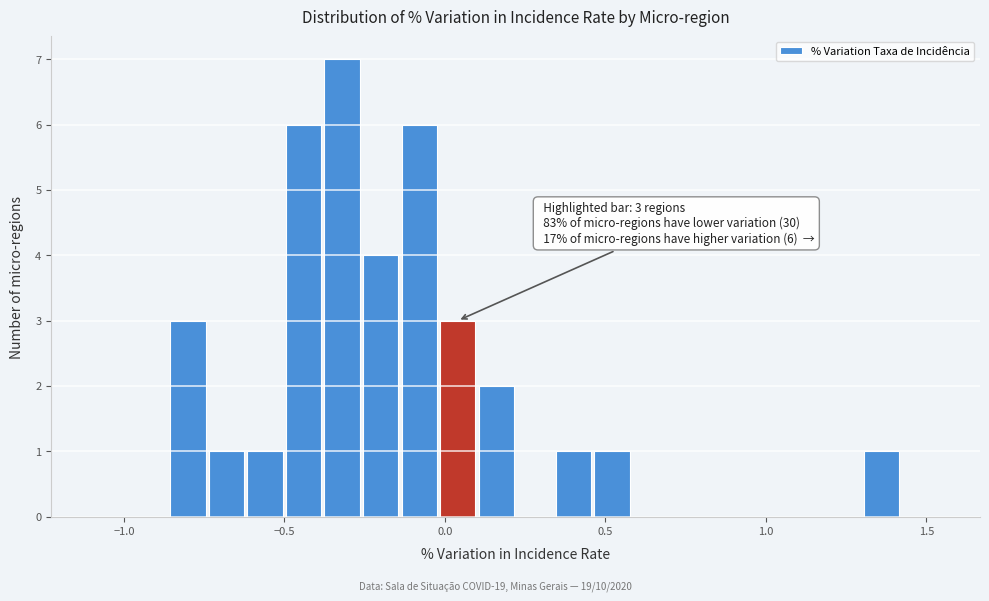

Around what value on the x-axis is the tallest bar? Give the approximate position of its centre, as read against the axis.

-0.30